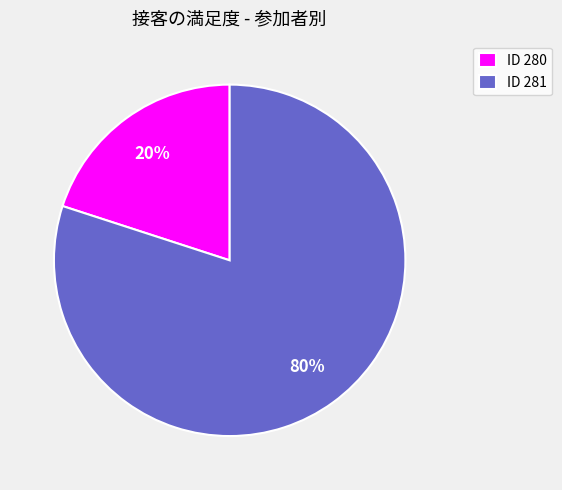

Is it true that ID 280 is 27% of the pie?

False